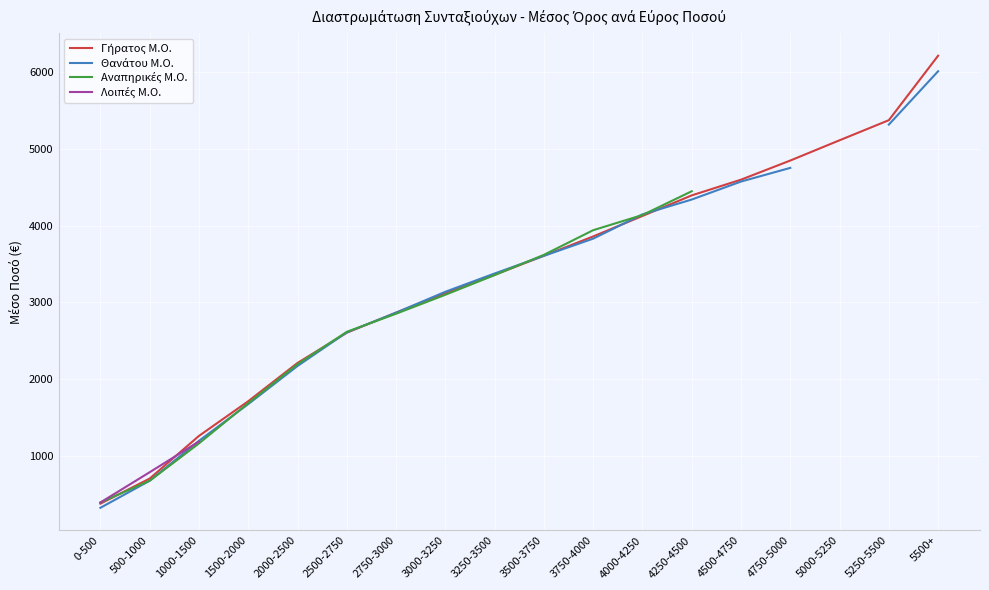

What is the label of the 3rd point from the right?

5000-5250